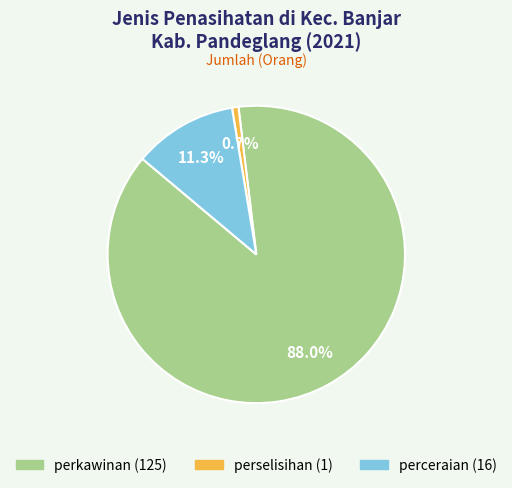

Which slice is the largest?

perkawinan